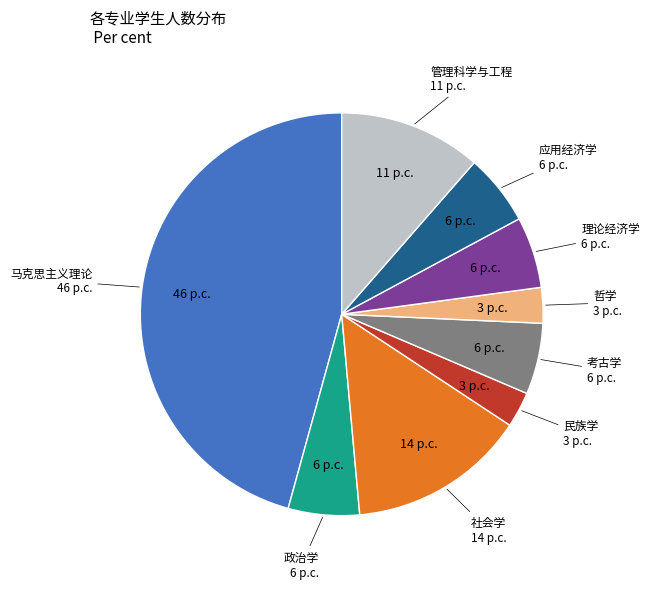

Does any single category account for the majority?

No